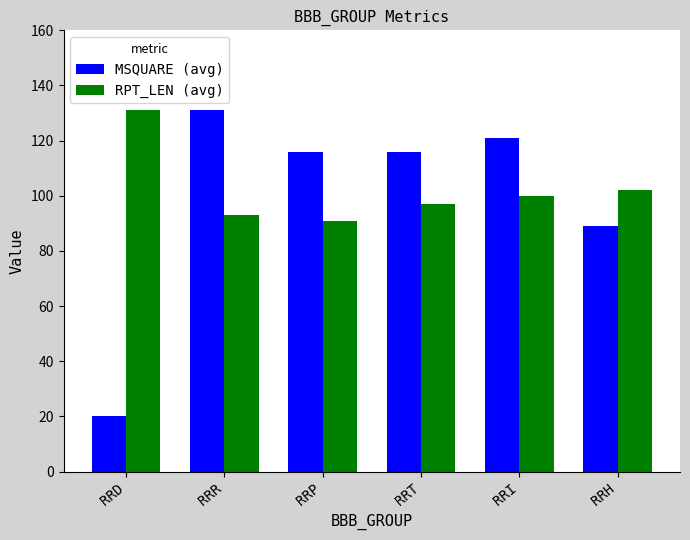

Rank the categories by RPT_LEN (avg) value from highest to lowest.

RRD, RRH, RRI, RRT, RRR, RRP